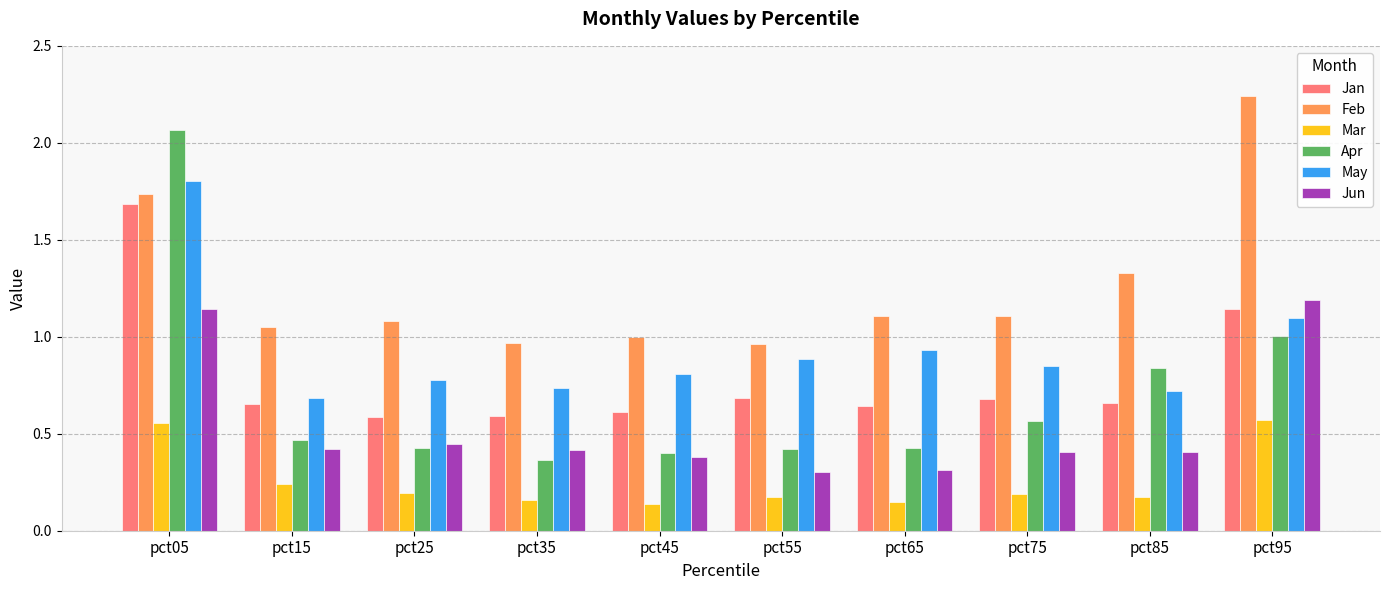

What is the lowest value of the Jun series?

0.3